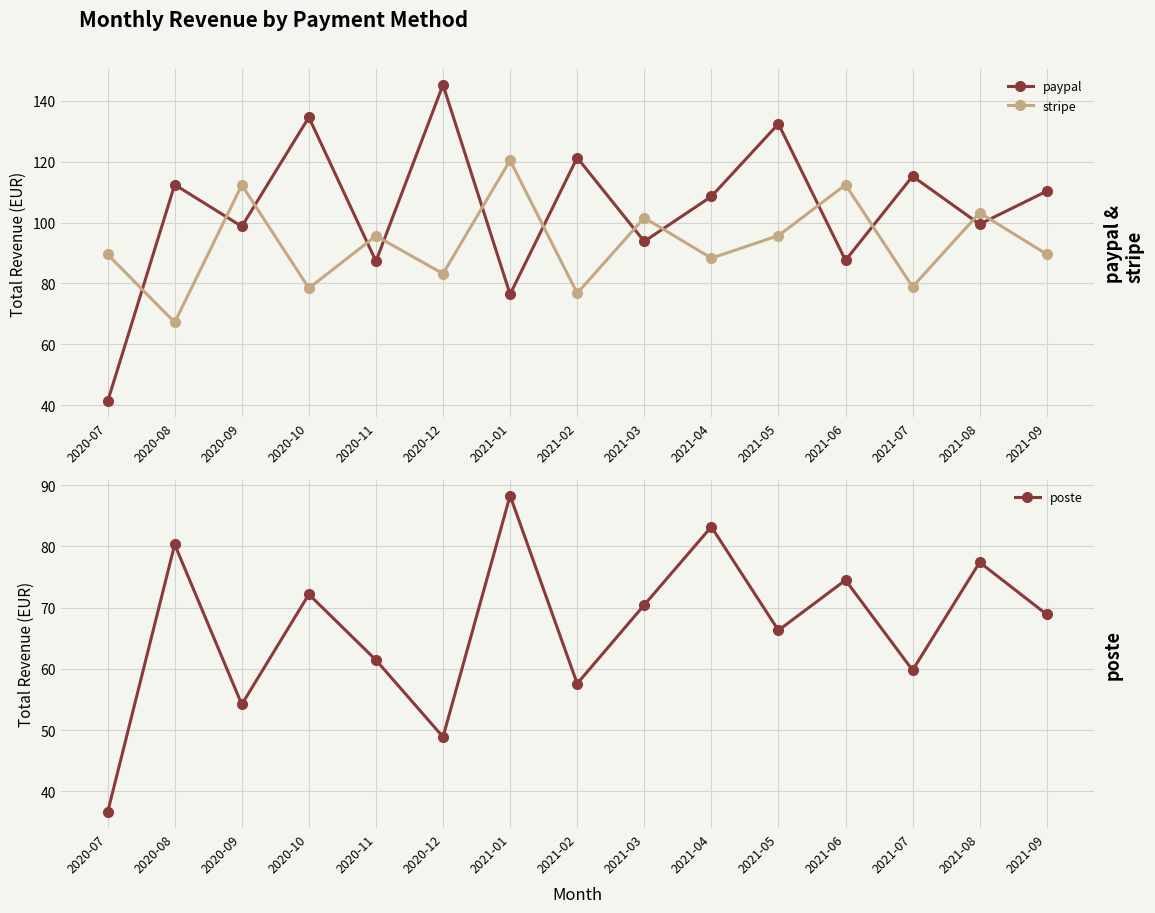

True or false: poste has a value of 12.7 at 2021-02.

False